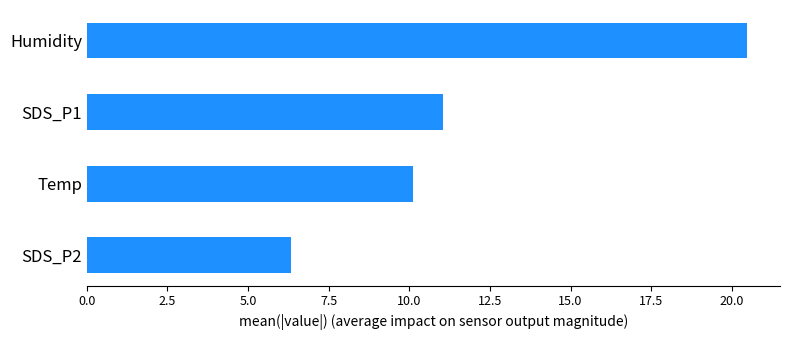

The chart shows a value of 6.3 at SDS_P2. True or false?

True